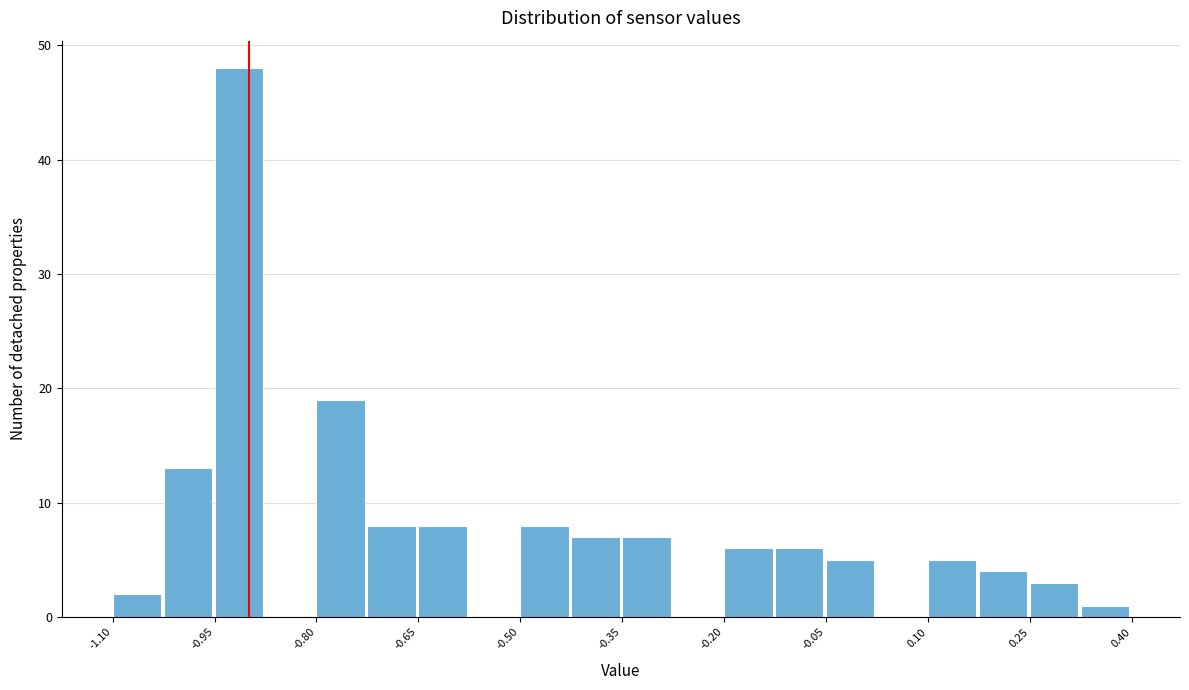

Around what value on the x-axis is the tallest bar? Give the approximate position of its centre, as read against the axis.

-0.92